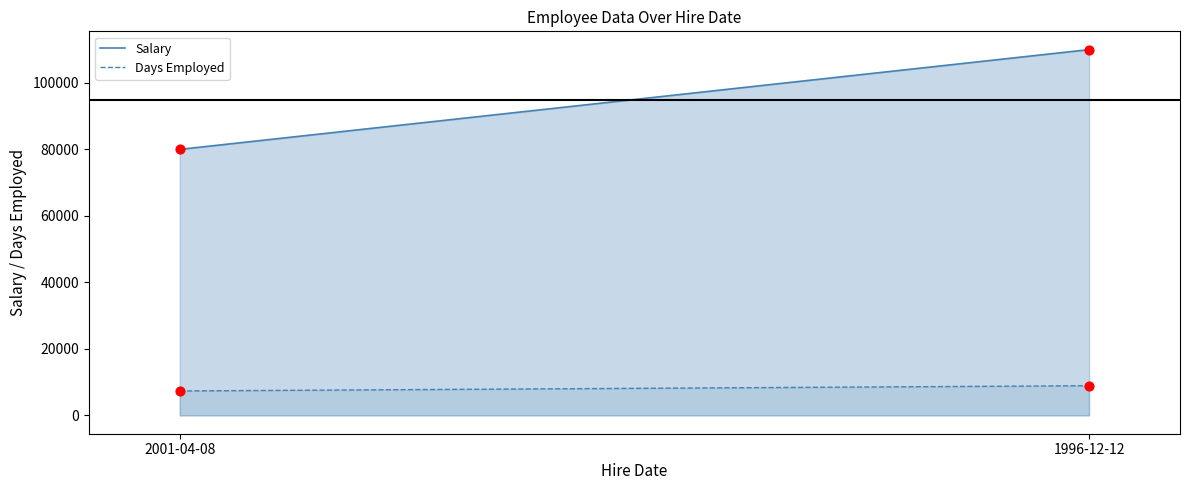

Which series has the largest total across all categories?

Salary